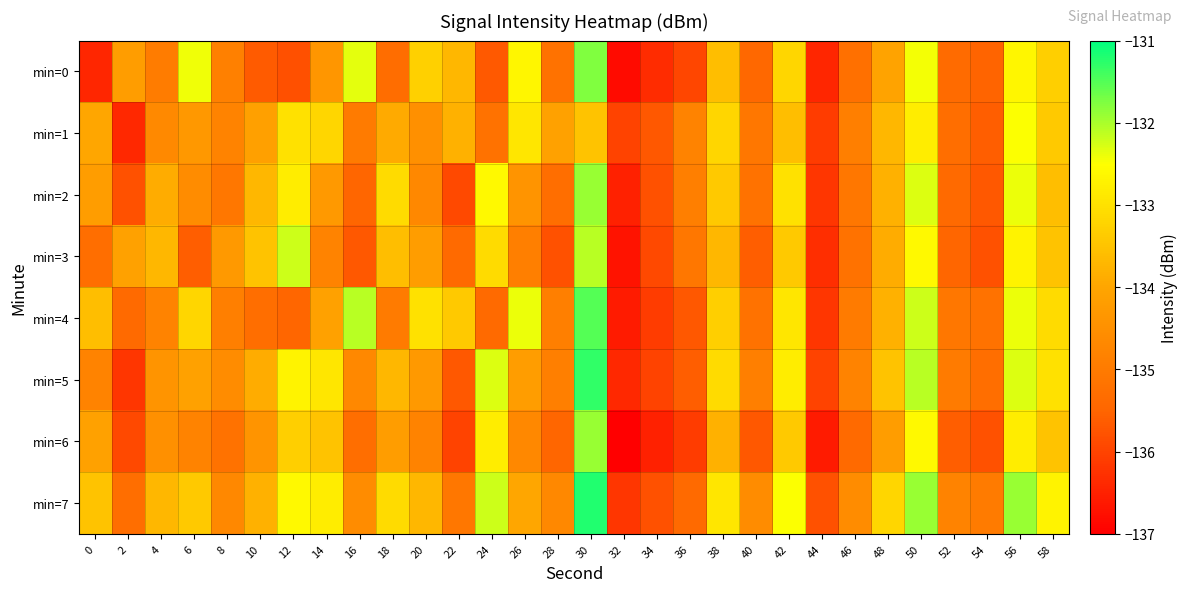

Reading right to left, list all the values displayed in this chart.

min=0: 58=-133.3	56=-132.7	54=-135.5	52=-135.4	50=-132.4	48=-134.1	46=-135.2	44=-136.4	42=-133.2	40=-135.4	38=-133.6	36=-135.9	34=-136.3	32=-136.8	30=-131.8	28=-135.2	26=-132.7	24=-135.7	22=-133.7	20=-133.3	18=-135.3	16=-132.3	14=-134.4	12=-135.8	10=-135.7	8=-134.9	6=-132.4	4=-135.0	2=-134.2	0=-136.4
min=1: 58=-133.4	56=-132.5	54=-135.6	52=-135.3	50=-132.8	48=-133.7	46=-134.9	44=-136.1	42=-133.6	40=-135.1	38=-133.2	36=-134.8	34=-135.7	32=-136.0	30=-133.5	28=-134.1	26=-132.9	24=-135.2	22=-133.8	20=-134.5	18=-133.9	16=-135.0	14=-133.2	12=-133.0	10=-134.1	8=-134.8	6=-134.3	4=-134.7	2=-136.4	0=-134.0
min=2: 58=-133.6	56=-132.4	54=-135.7	52=-135.4	50=-132.3	48=-133.8	46=-135.1	44=-136.2	42=-133.0	40=-135.2	38=-133.4	36=-134.9	34=-135.8	32=-136.5	30=-131.9	28=-135.3	26=-134.4	24=-132.6	22=-135.9	20=-134.7	18=-133.1	16=-135.5	14=-134.3	12=-132.8	10=-133.7	8=-135.1	6=-134.6	4=-133.9	2=-135.8	0=-134.2
min=3: 58=-133.5	56=-132.7	54=-135.8	52=-135.5	50=-132.6	48=-133.9	46=-135.2	44=-136.3	42=-133.4	40=-135.6	38=-133.7	36=-135.1	34=-135.9	32=-136.7	30=-132.1	28=-135.8	26=-134.9	24=-133.1	22=-135.4	20=-134.2	18=-133.6	16=-135.7	14=-134.8	12=-132.2	10=-133.5	8=-134.3	6=-135.6	4=-133.7	2=-134.1	0=-135.3
min=4: 58=-133.1	56=-132.4	54=-135.2	52=-135.1	50=-132.2	48=-133.8	46=-135.0	44=-136.2	42=-132.9	40=-135.2	38=-133.3	36=-135.7	34=-136.1	32=-136.6	30=-131.5	28=-134.9	26=-132.4	24=-135.4	22=-133.4	20=-133.0	18=-135.0	16=-132.1	14=-134.1	12=-135.5	10=-135.3	8=-134.9	6=-133.2	4=-134.8	2=-135.4	0=-133.6
min=5: 58=-133.0	56=-132.3	54=-135.3	52=-135.0	50=-132.1	48=-133.5	46=-134.8	44=-136.0	42=-132.8	40=-134.9	38=-133.1	36=-135.6	34=-136.0	32=-136.4	30=-131.3	28=-134.9	26=-134.2	24=-132.3	22=-135.7	20=-134.3	18=-133.7	16=-134.7	14=-132.9	12=-132.7	10=-133.9	8=-134.6	6=-134.1	4=-134.4	2=-136.2	0=-134.8
min=6: 58=-133.5	56=-132.8	54=-135.8	52=-135.6	50=-132.6	48=-134.2	46=-135.4	44=-136.6	42=-133.4	40=-135.7	38=-133.8	36=-136.1	34=-136.5	32=-137.0	30=-131.9	28=-135.5	26=-134.7	24=-132.8	22=-136.0	20=-134.8	18=-134.2	16=-135.3	14=-133.5	12=-133.3	10=-134.4	8=-135.2	6=-134.8	4=-134.5	2=-135.9	0=-134.1
min=7: 58=-132.7	56=-131.9	54=-135.0	52=-134.8	50=-131.9	48=-133.2	46=-134.6	44=-135.8	42=-132.5	40=-134.6	38=-132.9	36=-135.4	34=-135.8	32=-136.2	30=-131.2	28=-134.7	26=-134.0	24=-132.2	22=-135.1	20=-133.7	18=-133.1	16=-134.6	14=-132.8	12=-132.6	10=-133.8	8=-134.7	6=-133.4	4=-133.7	2=-135.3	0=-133.5